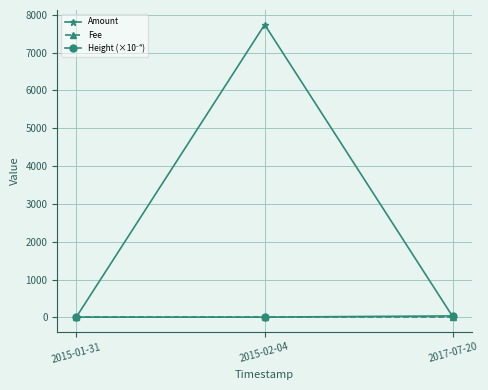

Between 2015-02-04 and 2017-07-20, which series saw the biggest shift?

Amount